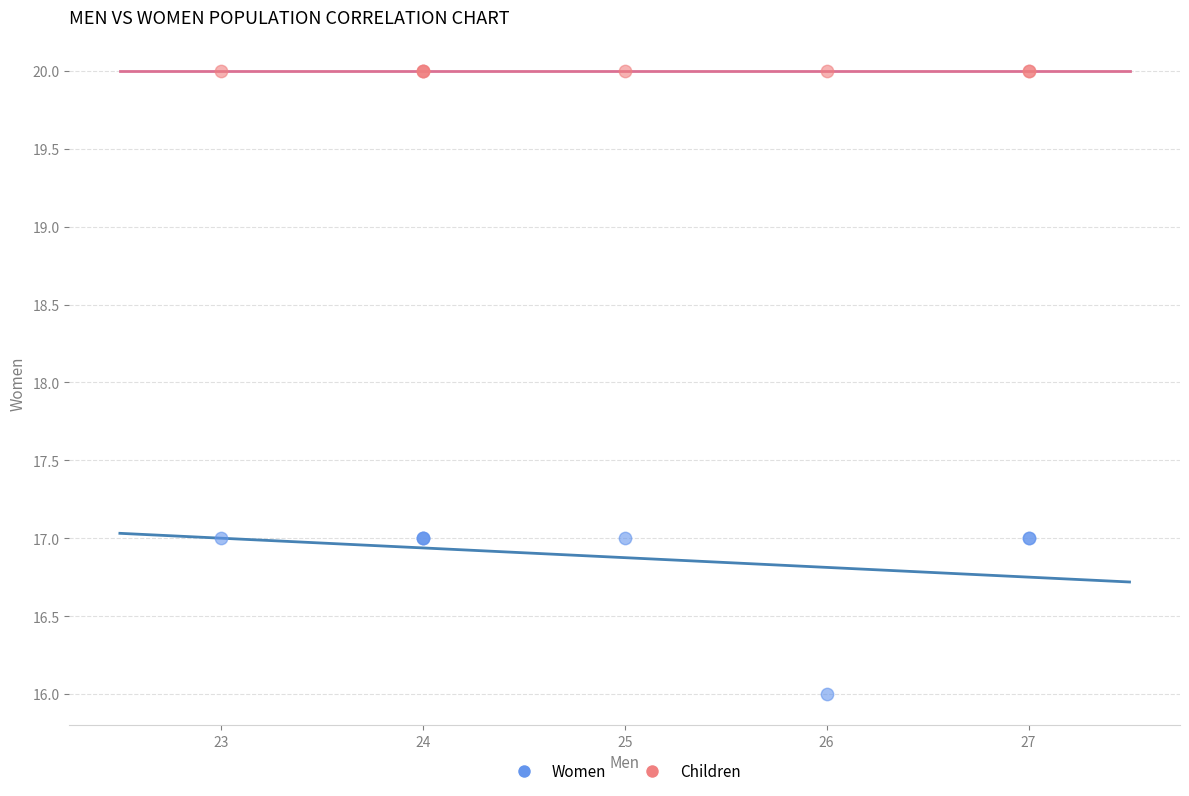

What are all the series names shown in the legend?

Women, Children